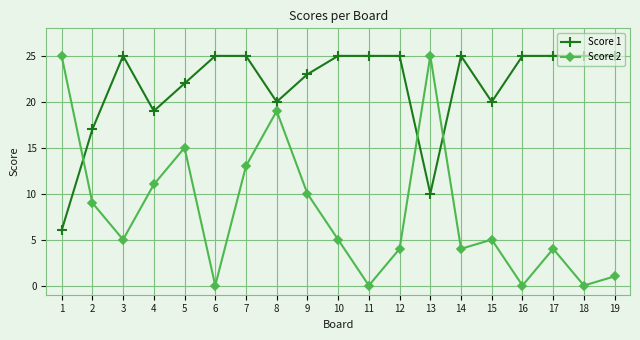

What is the maximum value for Score 1?

25